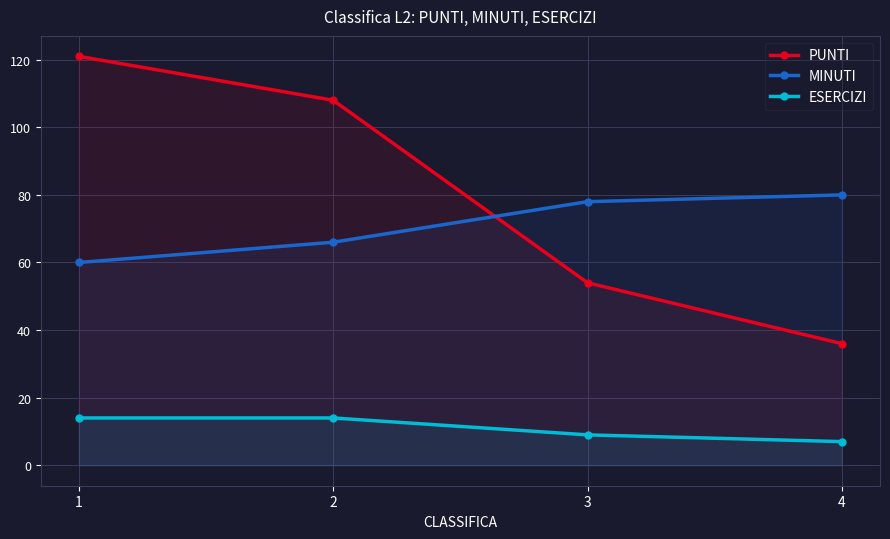

At which category is the sum across all series the highest?

1